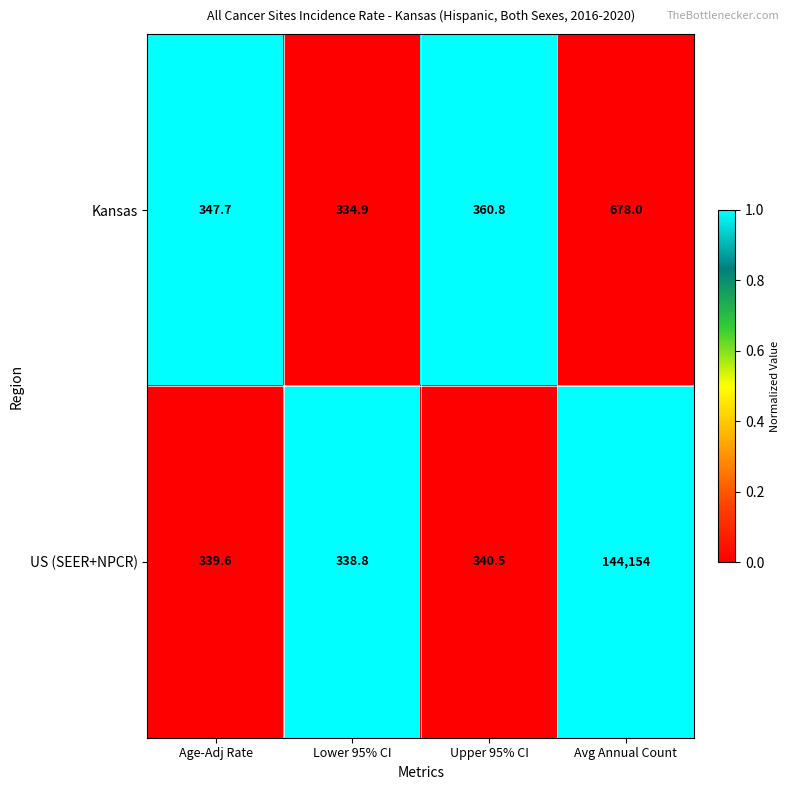

Which series has the largest total across all categories?

US (SEER+NPCR)